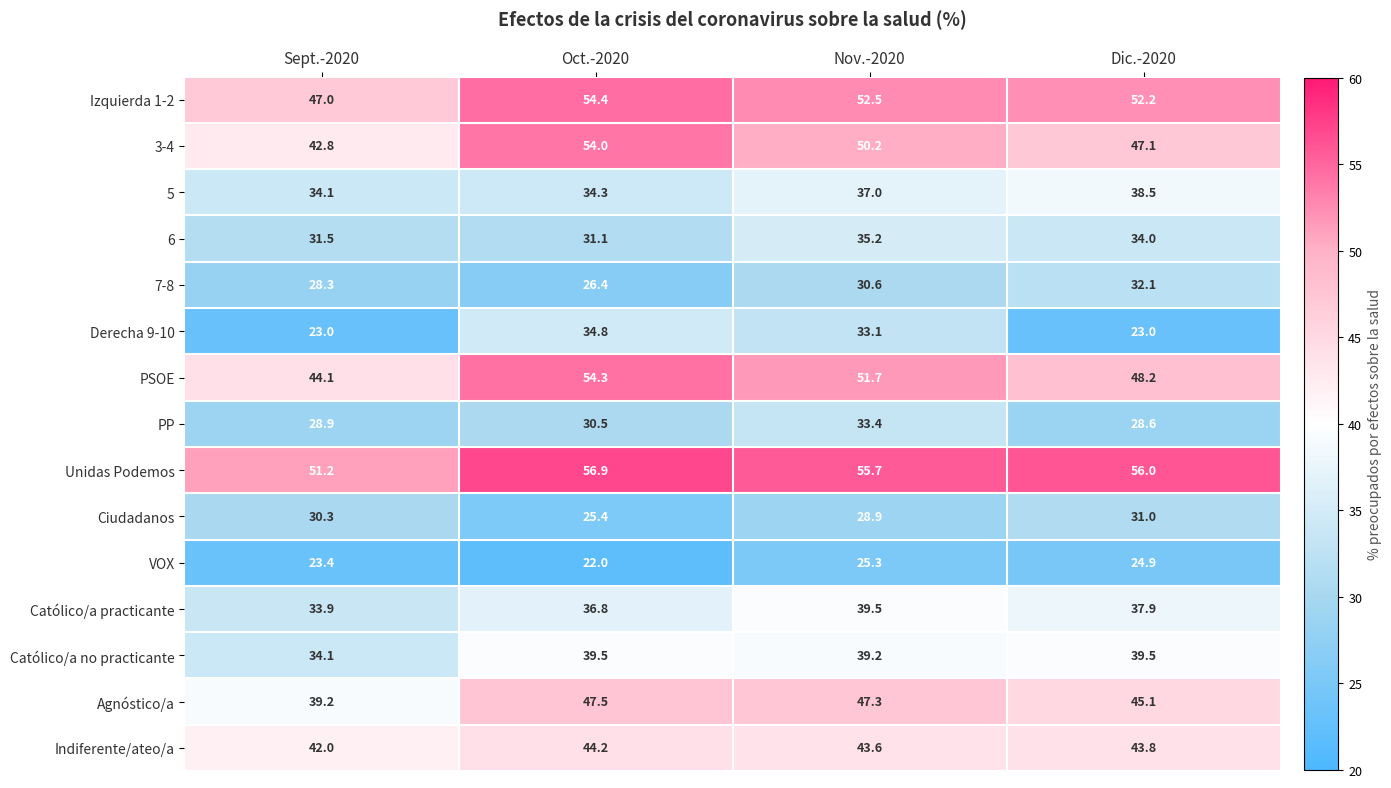

List the labels in order of Izquierda 1-2 value, largest first.

Oct.-2020, Nov.-2020, Dic.-2020, Sept.-2020